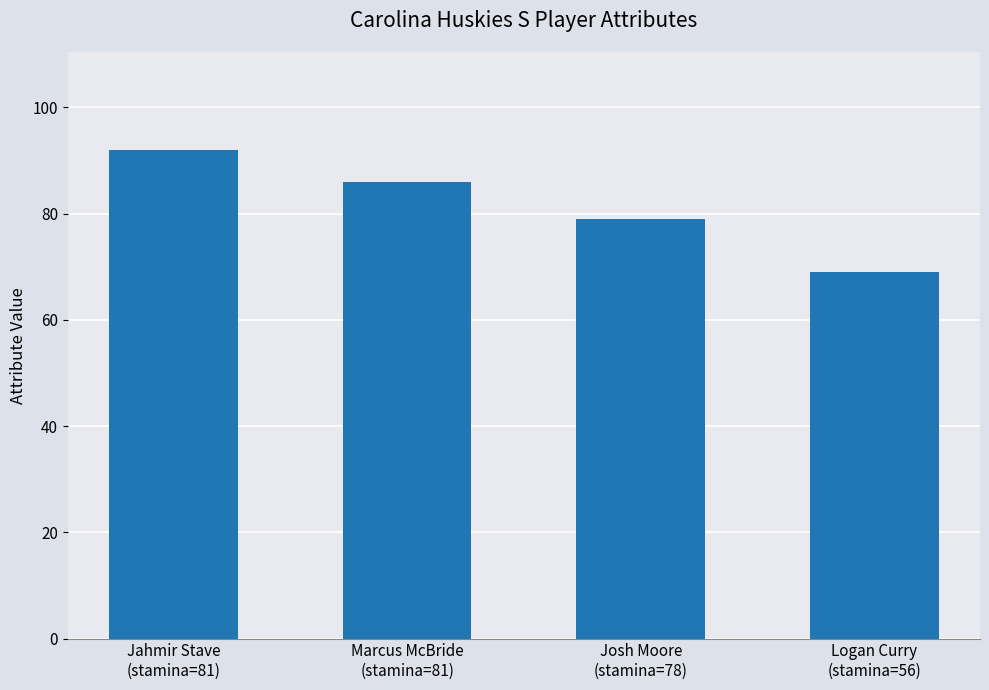

How many distinct data groups are displayed?

1